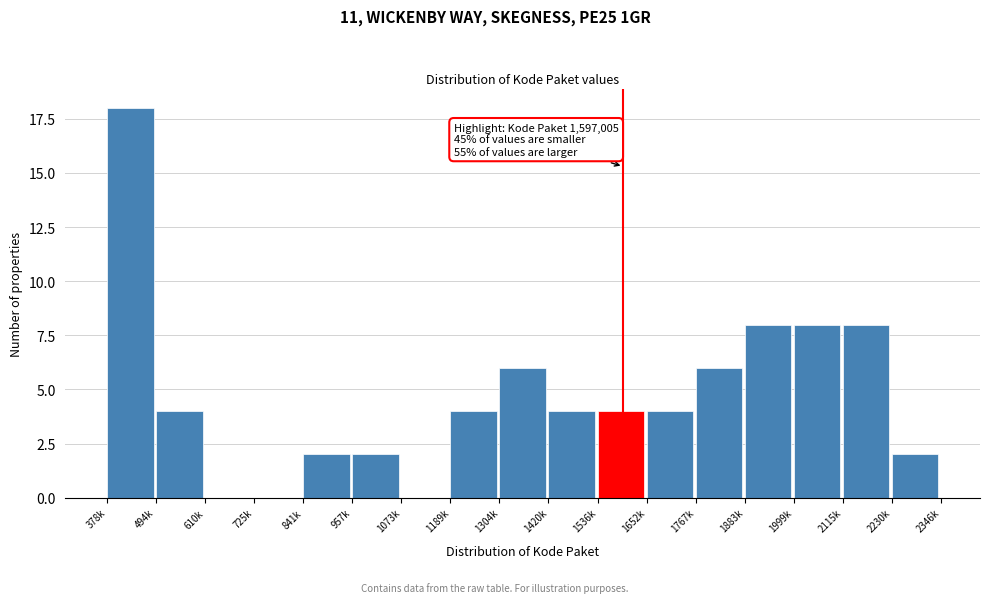

Reading right to left, list all the values displayed in this chart.

2230k=2	2115k=8	1999k=8	1883k=8	1767k=6	1652k=4	1536k=4	1420k=4	1304k=6	1189k=4	1073k=0	957k=2	841k=2	725k=0	610k=0	494k=4	378k=18